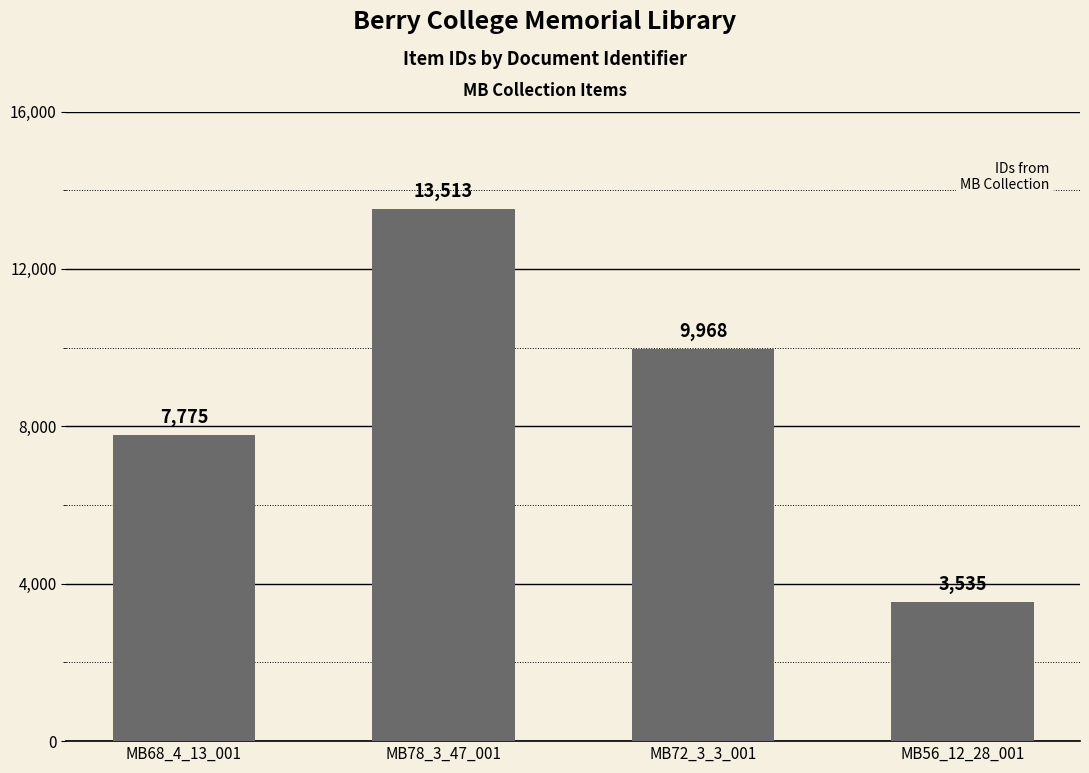

Does the chart contain stacked bars?

No